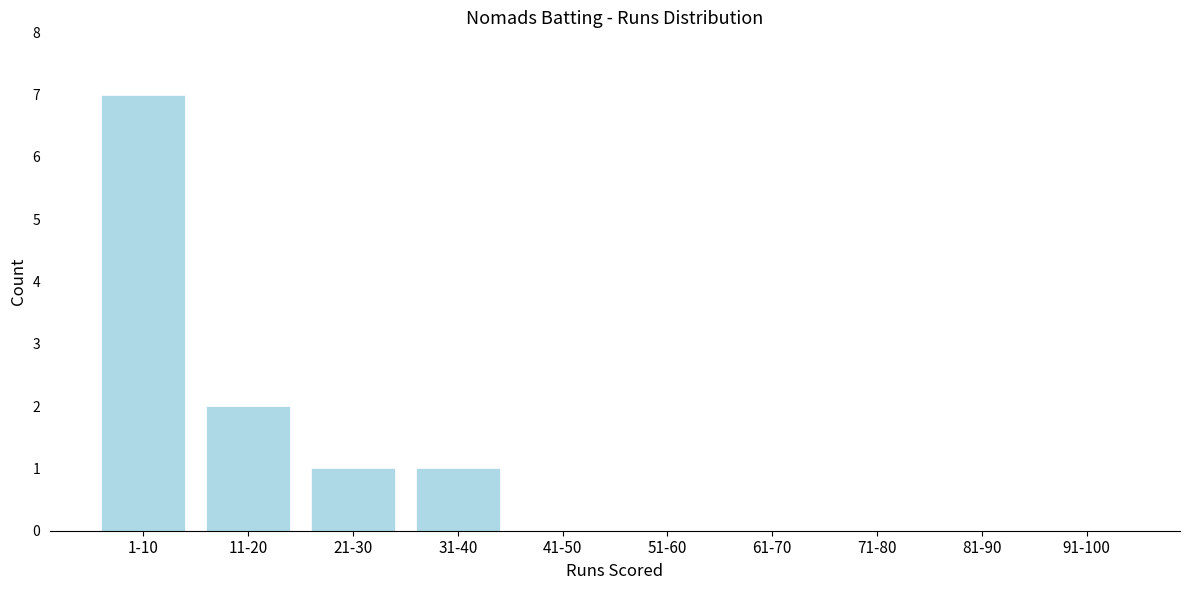

Reading right to left, extract all data points from this chart.

91-100=0	81-90=0	71-80=0	61-70=0	51-60=0	41-50=0	31-40=1	21-30=1	11-20=2	1-10=7